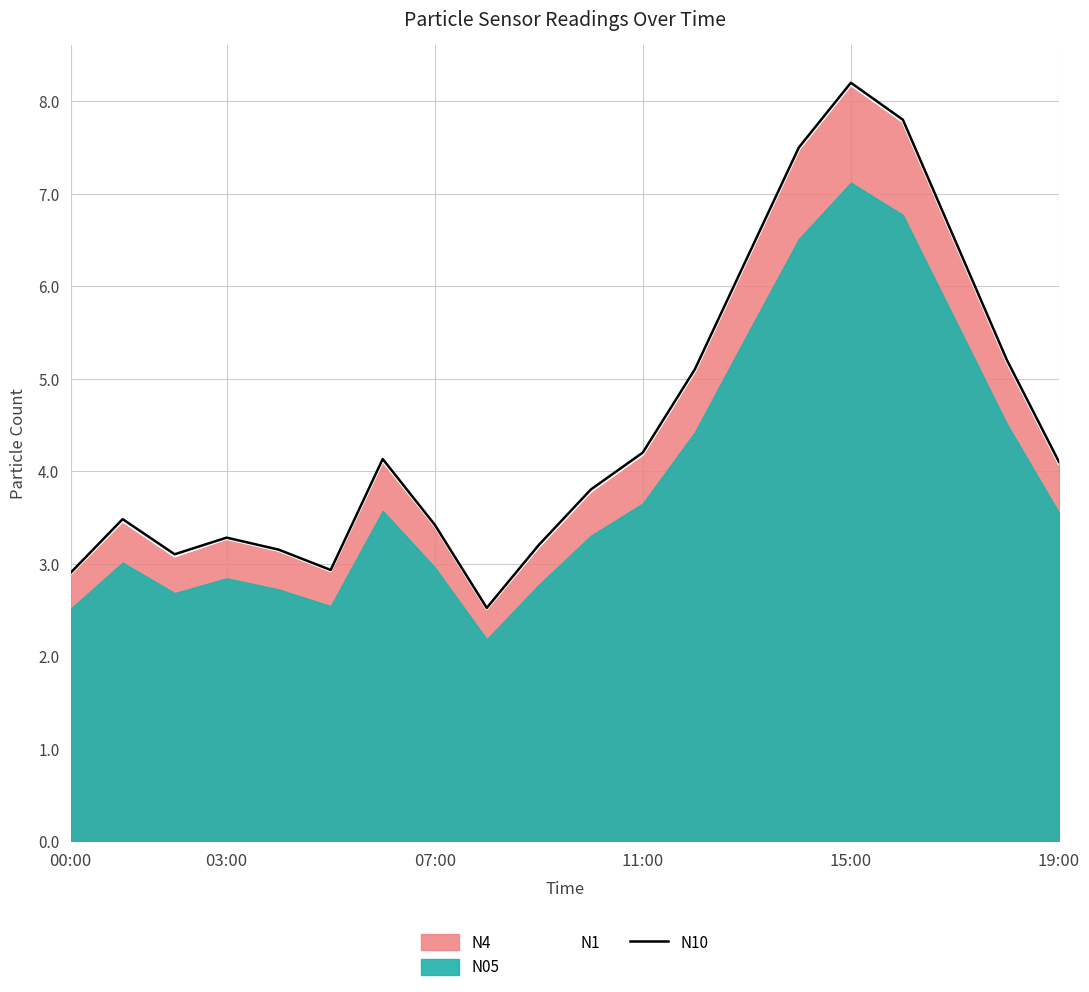

Is it true that N1 equals 4.1 at 19:00?

True